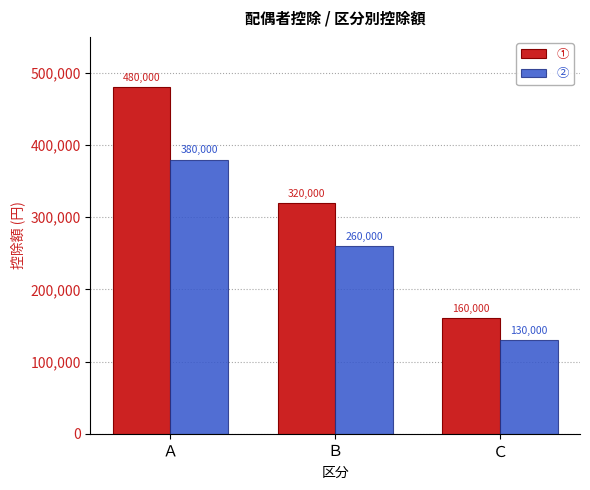

At how many categories does at least one series exceed 298132?

2